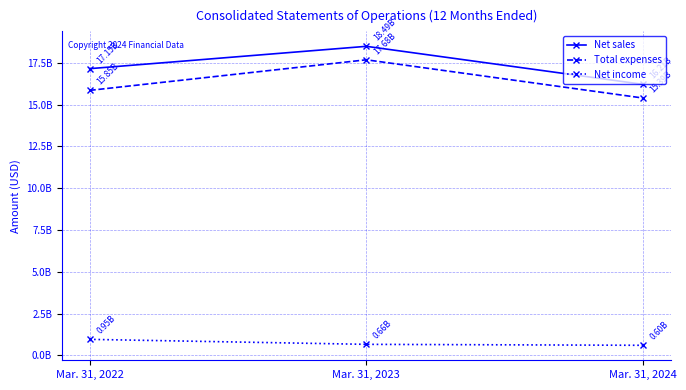

Is it true that Net income equals 600000000 at Mar. 31, 2024?

True